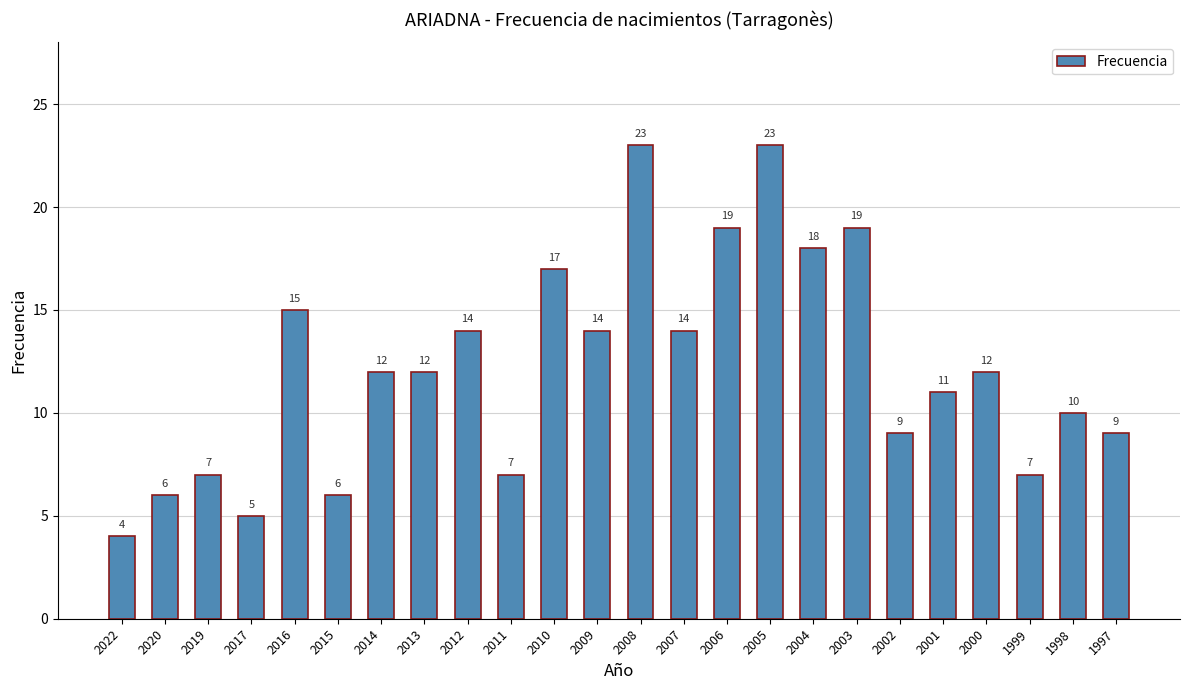

What is the change in value from 2022 to 1999?

+3